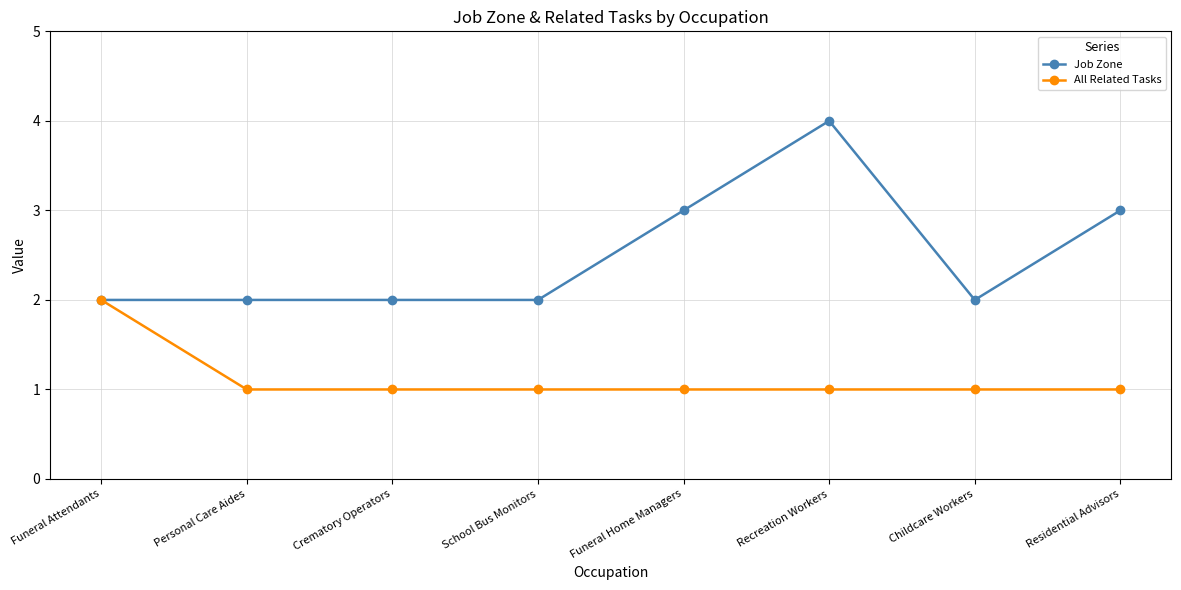

Count the All Related Tasks values in the range 1 to 2.

8